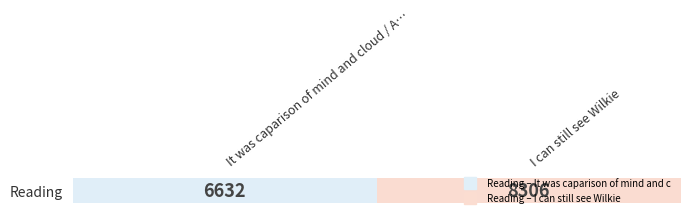

How many categories are shown in the chart?

2